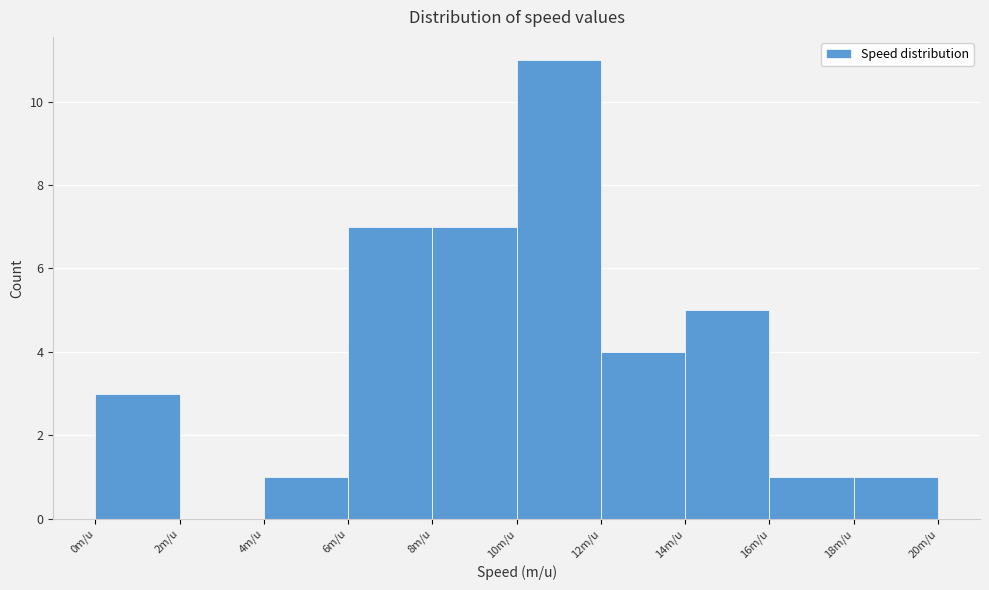

What is the height of the bar covering 18 to 20 on the x-axis? The values are not printed on the chart, so give them approximately, as read against the axis.

1